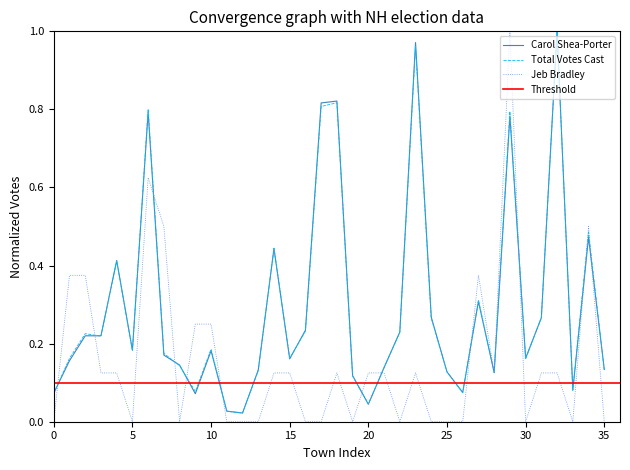

True or false: Jeb Bradley has more than 1 points higher than both neighbors.

True